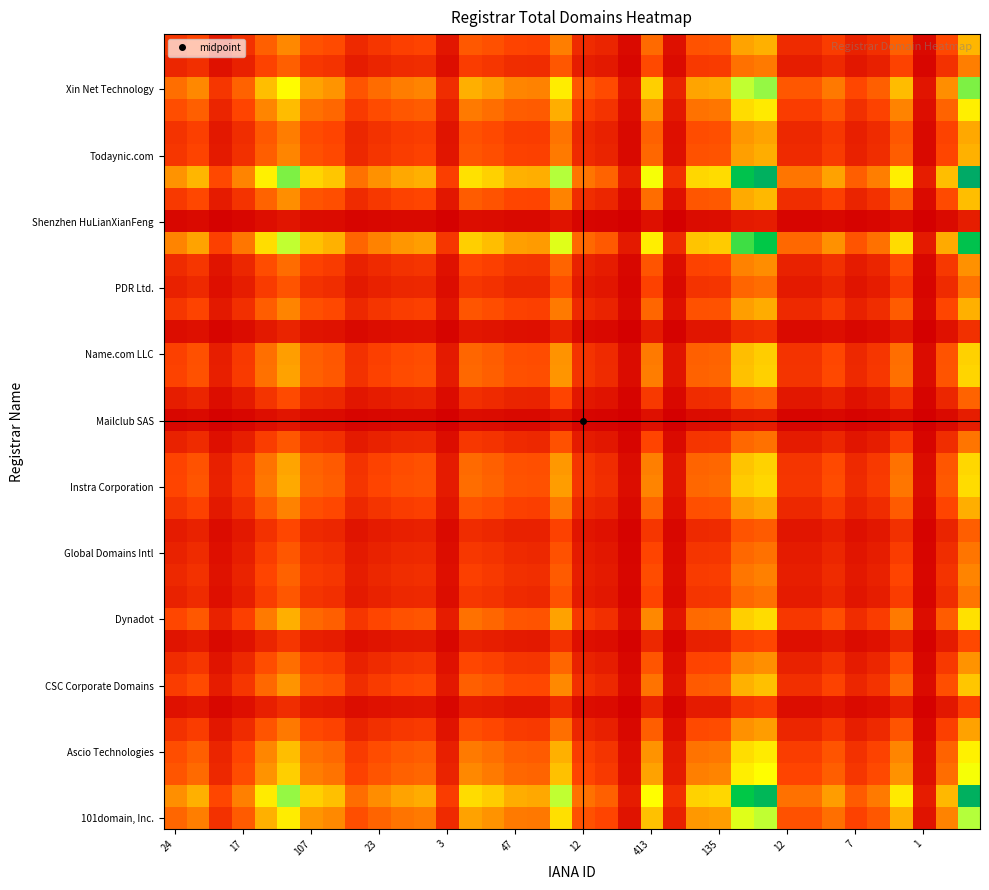

What is the greatest value displayed?

105.5